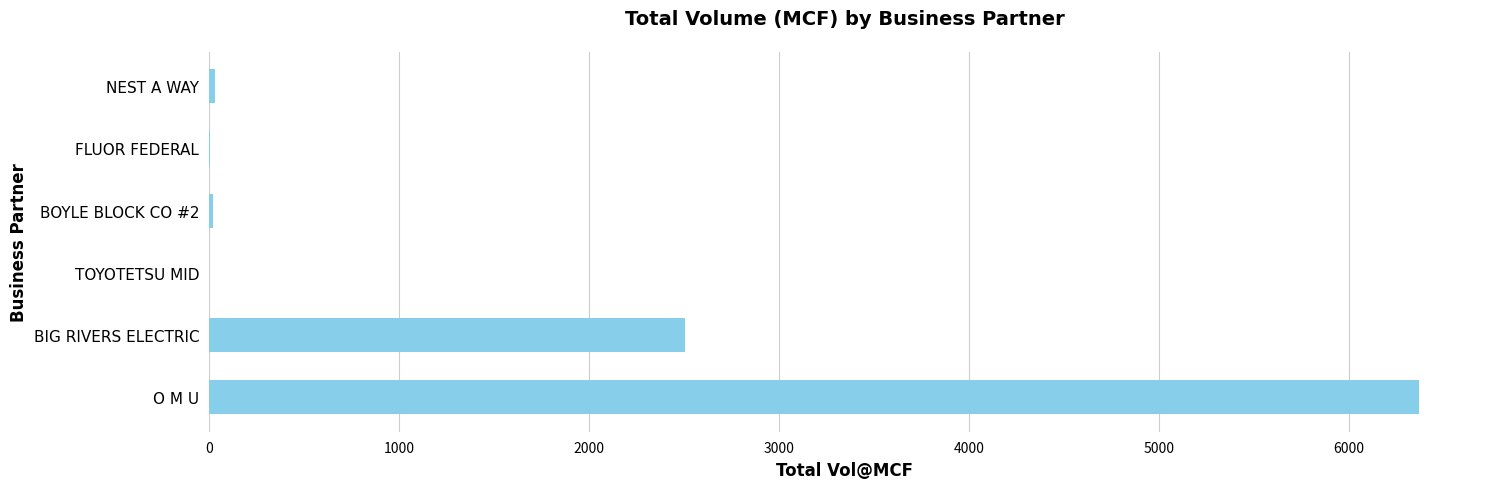

What is the greatest value displayed?

6372.0